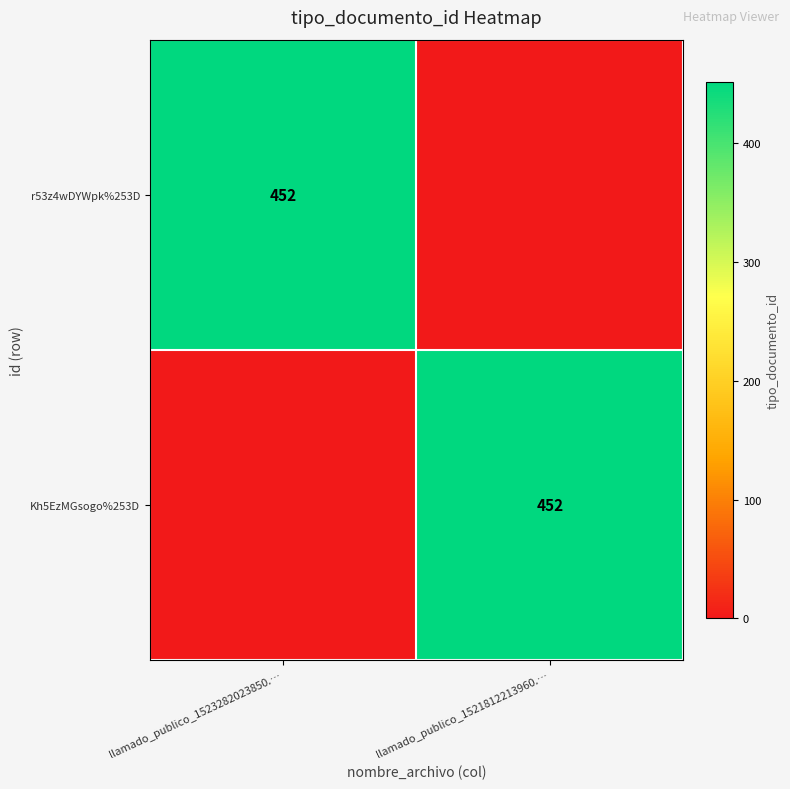

The value of r53z4wDYWpk%253D at llamado_publico_1523282023850.… is 452. True or false?

True